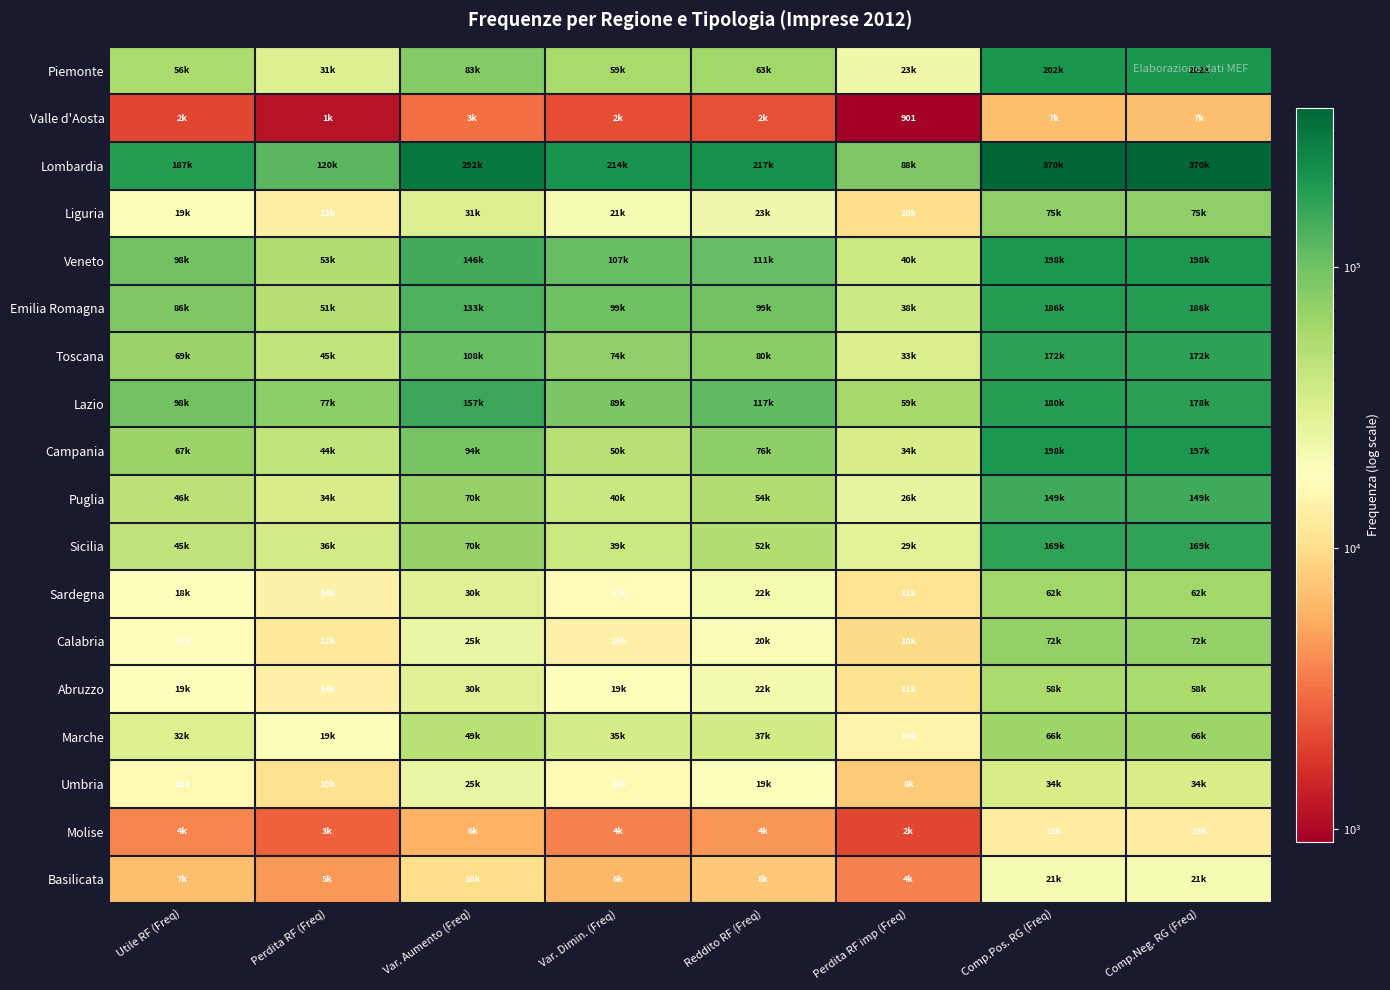

True or false: Campania has a value of 34403 at Perdita RF imp (Freq).

True